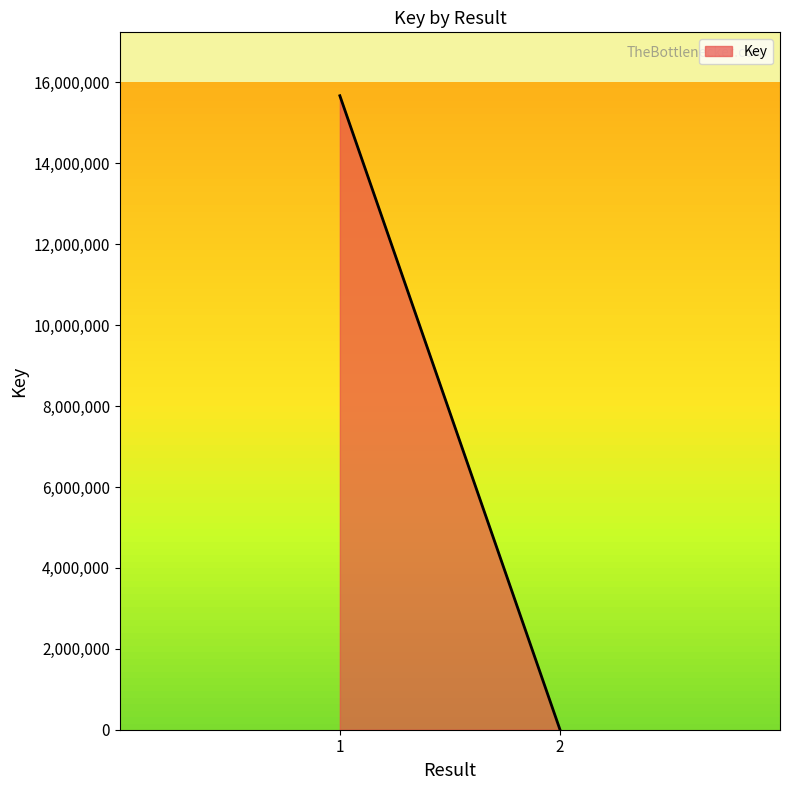

Where is the data nearest to the value 7838467?

2